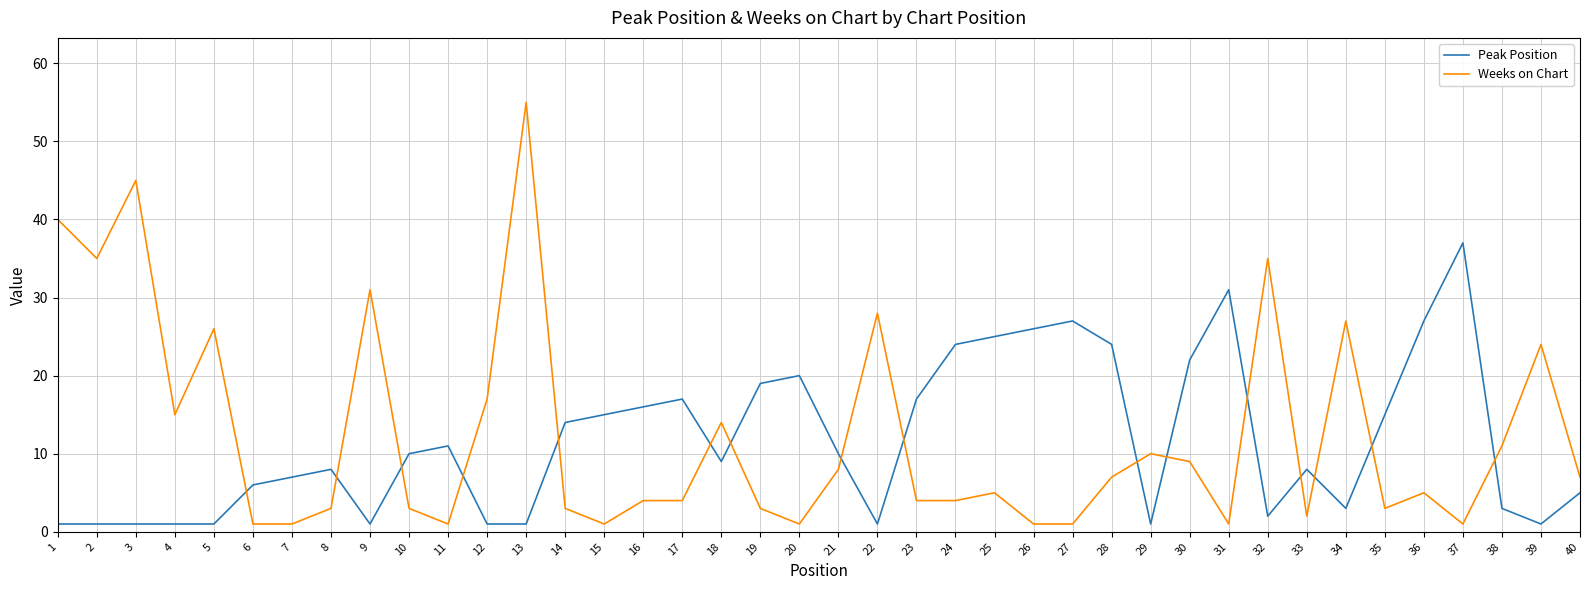

Count the number of data series in this chart.

2